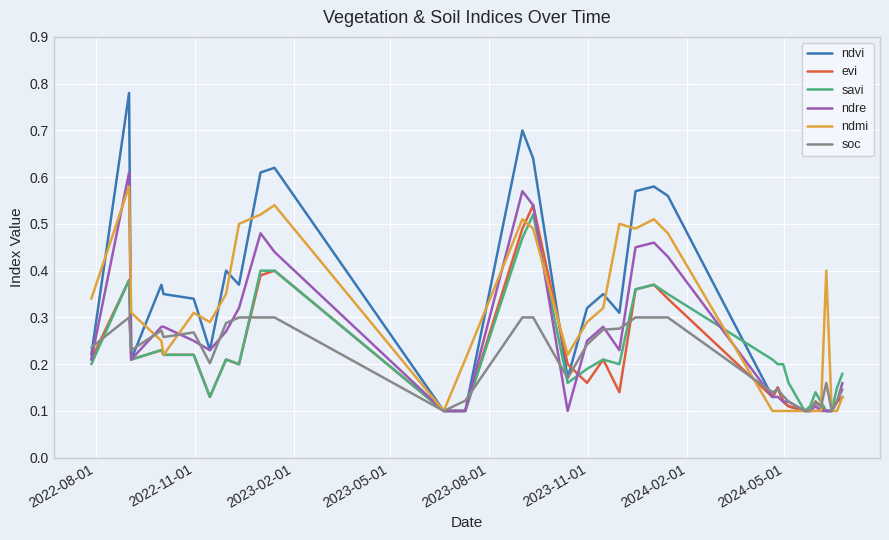

Which series has the widest spread of values?

ndvi